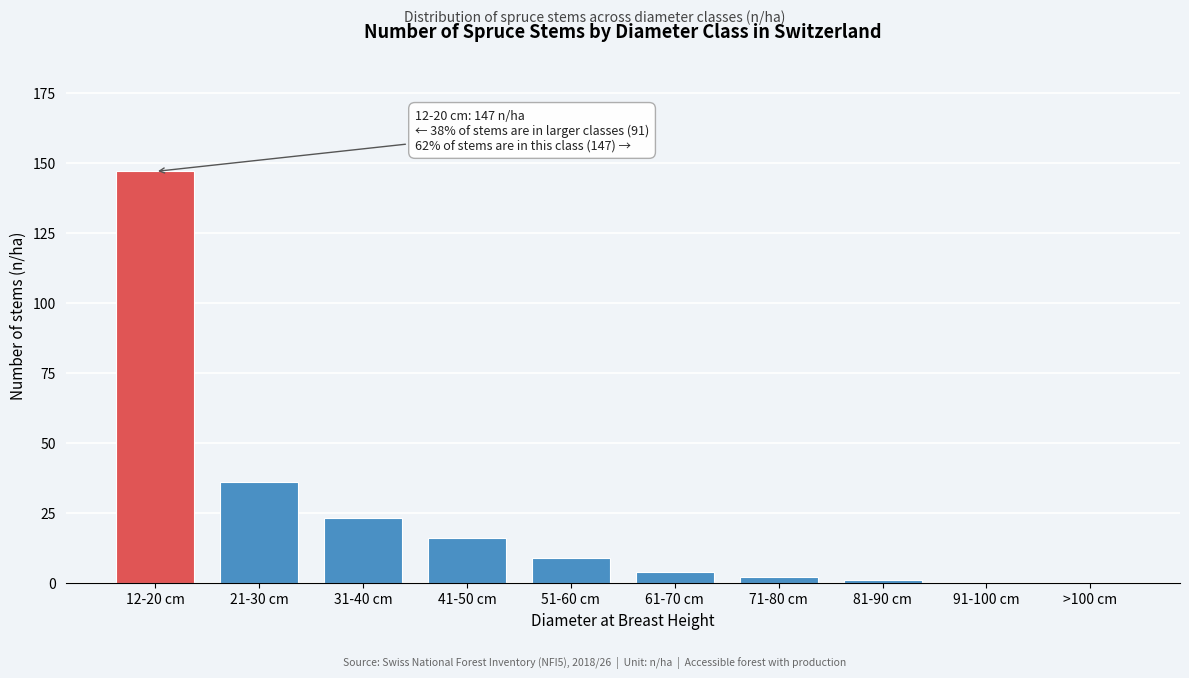

Reading left to right, extract all data points from this chart.

12-20 cm=147	21-30 cm=36	31-40 cm=23	41-50 cm=16	51-60 cm=9	61-70 cm=4	71-80 cm=2	81-90 cm=1	91-100 cm=0	>100 cm=0